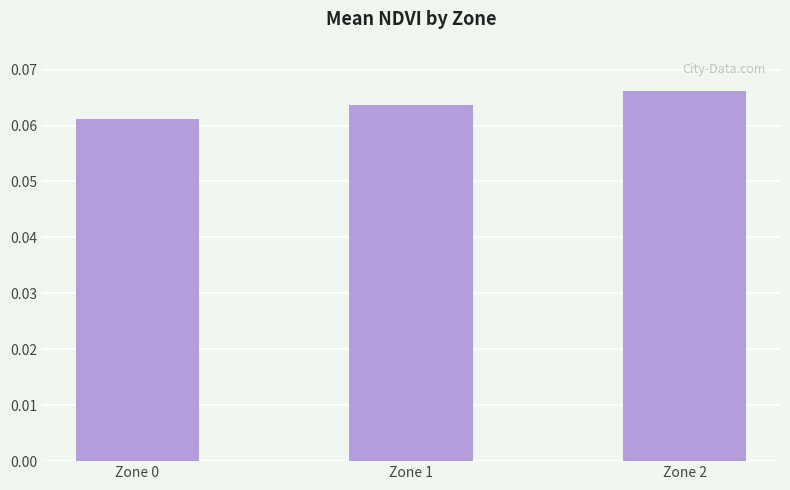

List the labels in order of value, smallest first.

Zone 0, Zone 1, Zone 2